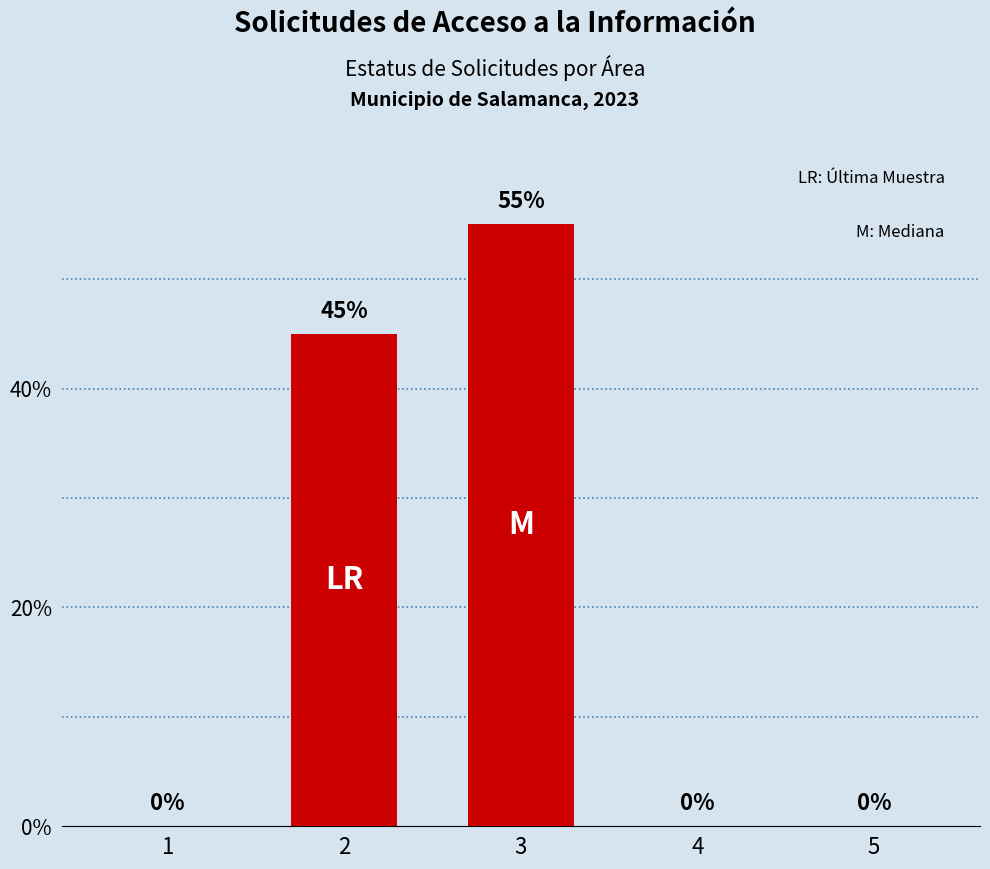

How many categories are shown in the chart?

5